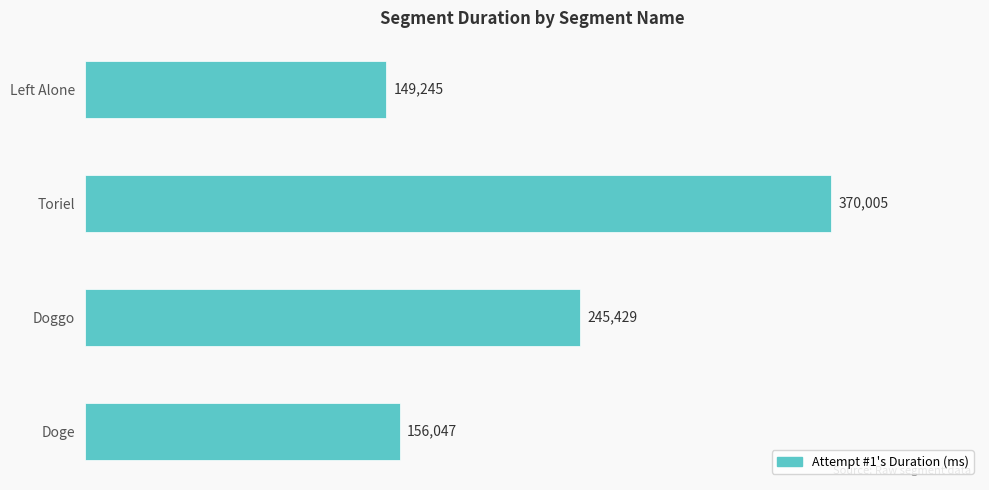

What is the difference between the values at Toriel and Doge?

213958